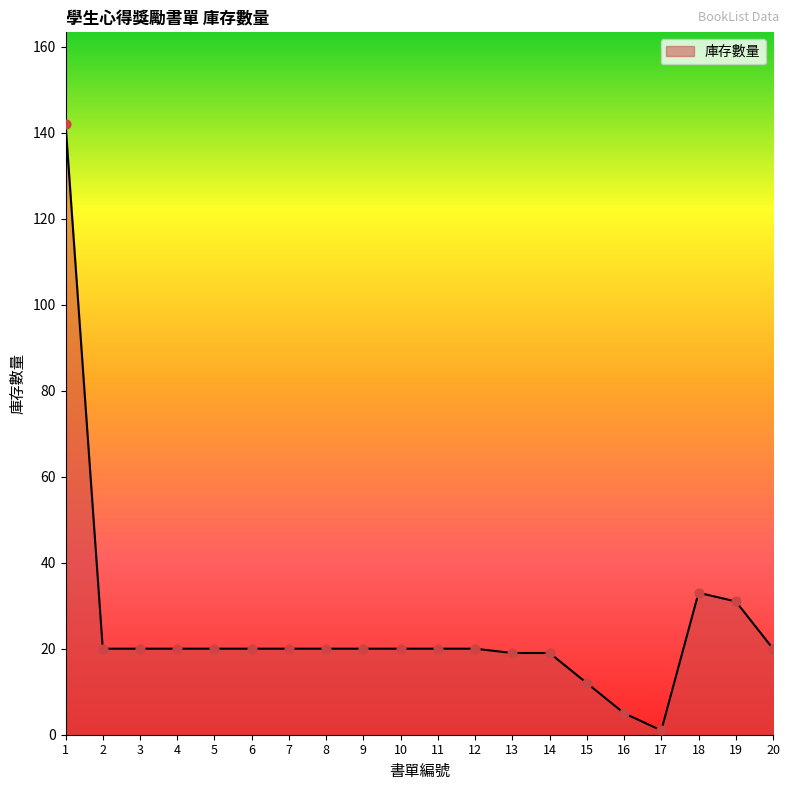

What is the change in value from 14 to 20?

+1